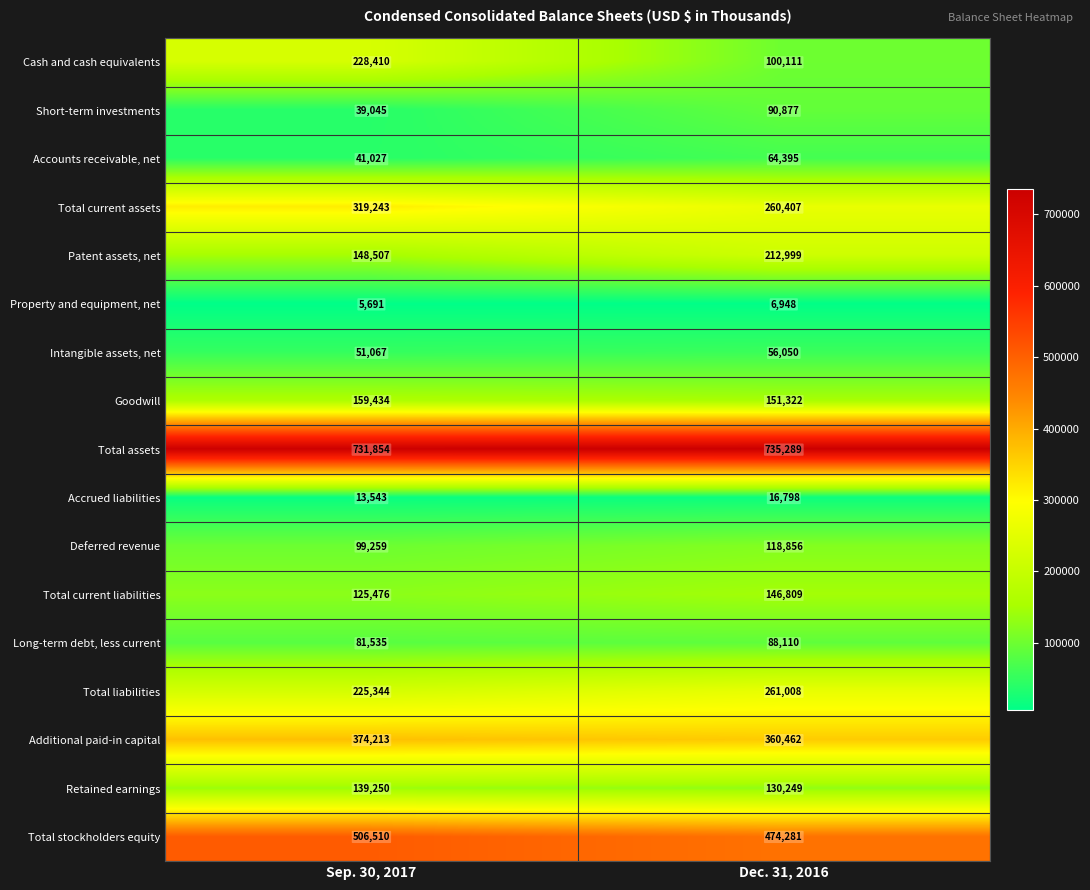

The value of Long-term debt, less current at Dec. 31, 2016 is 88110. True or false?

True